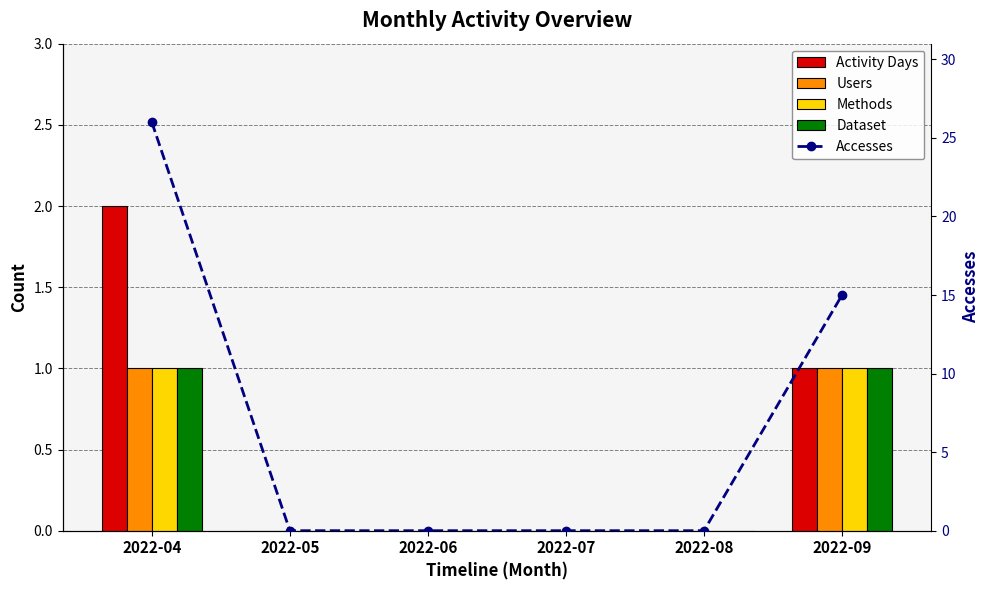

Reading left to right, list all the values displayed in this chart.

Activity Days: 2022-04=2	2022-05=0	2022-06=0	2022-07=0	2022-08=0	2022-09=1
Users: 2022-04=1	2022-05=0	2022-06=0	2022-07=0	2022-08=0	2022-09=1
Methods: 2022-04=1	2022-05=0	2022-06=0	2022-07=0	2022-08=0	2022-09=1
Dataset: 2022-04=1	2022-05=0	2022-06=0	2022-07=0	2022-08=0	2022-09=1
Accesses: 2022-04=26	2022-05=0	2022-06=0	2022-07=0	2022-08=0	2022-09=15